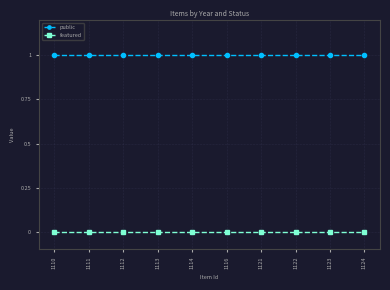

What is the sum of the public values at 1116 and 1123?

2